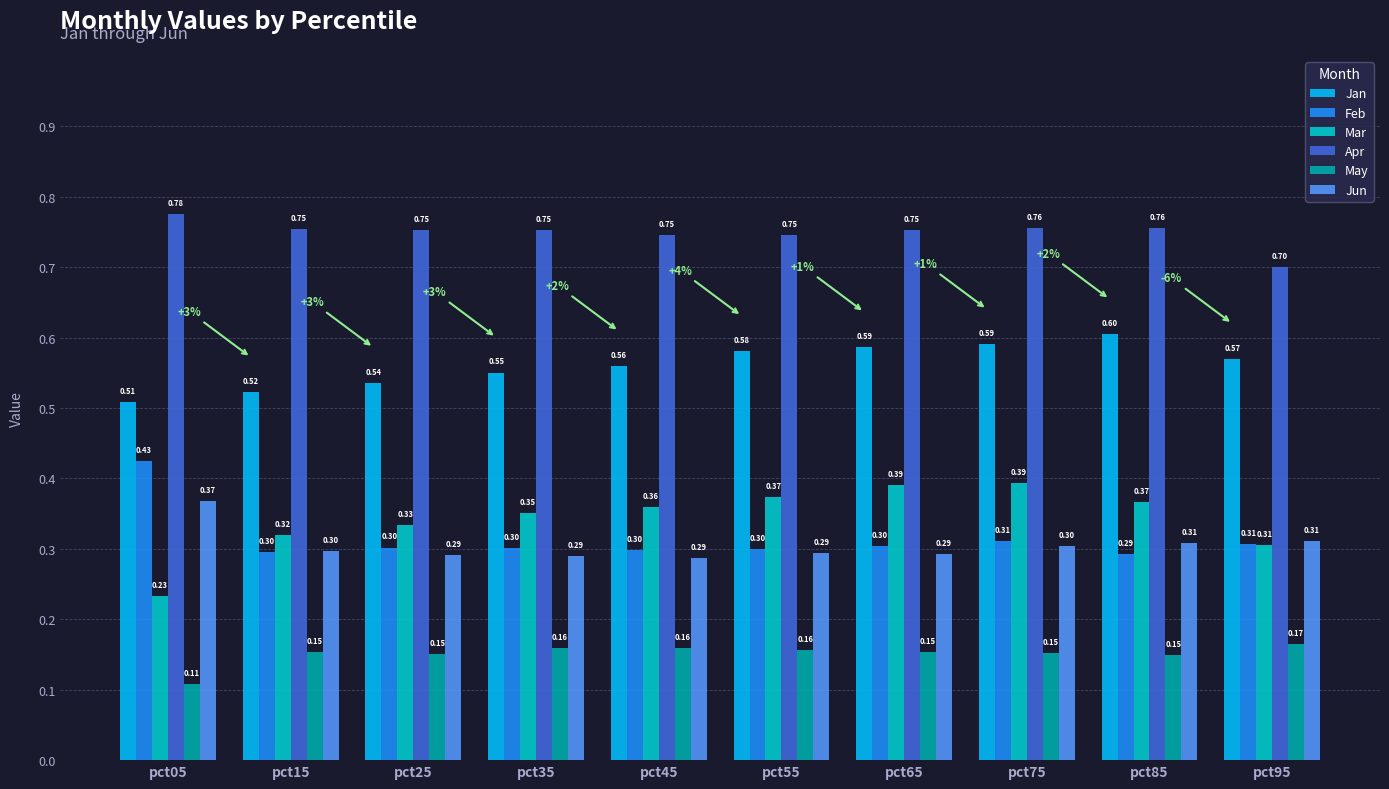

What is the average value of the Mar series?

0.3